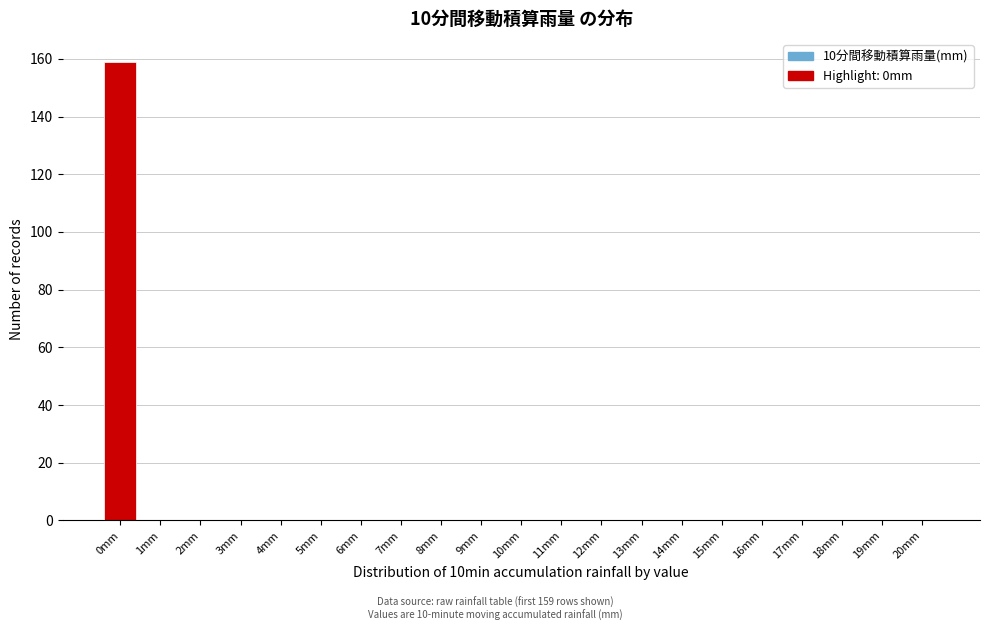

Reading right to left, transcribe all the data shown in this chart.

20mm=0	19mm=0	18mm=0	17mm=0	16mm=0	15mm=0	14mm=0	13mm=0	12mm=0	11mm=0	10mm=0	9mm=0	8mm=0	7mm=0	6mm=0	5mm=0	4mm=0	3mm=0	2mm=0	1mm=0	0mm=159